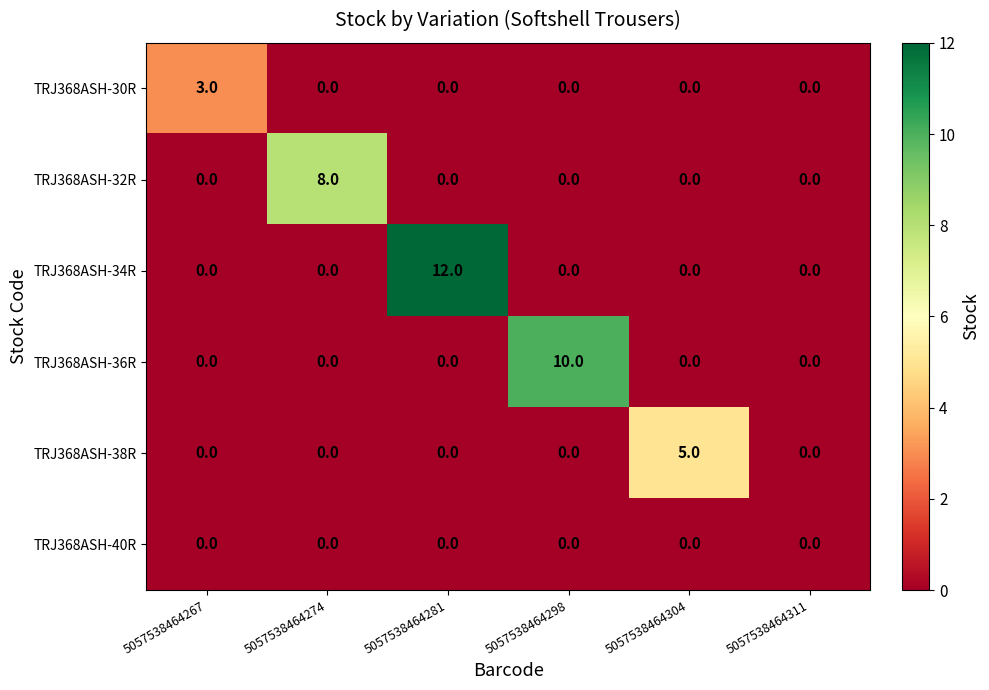

What is the difference between the maximum and minimum values in the TRJ368ASH-38R series?

5